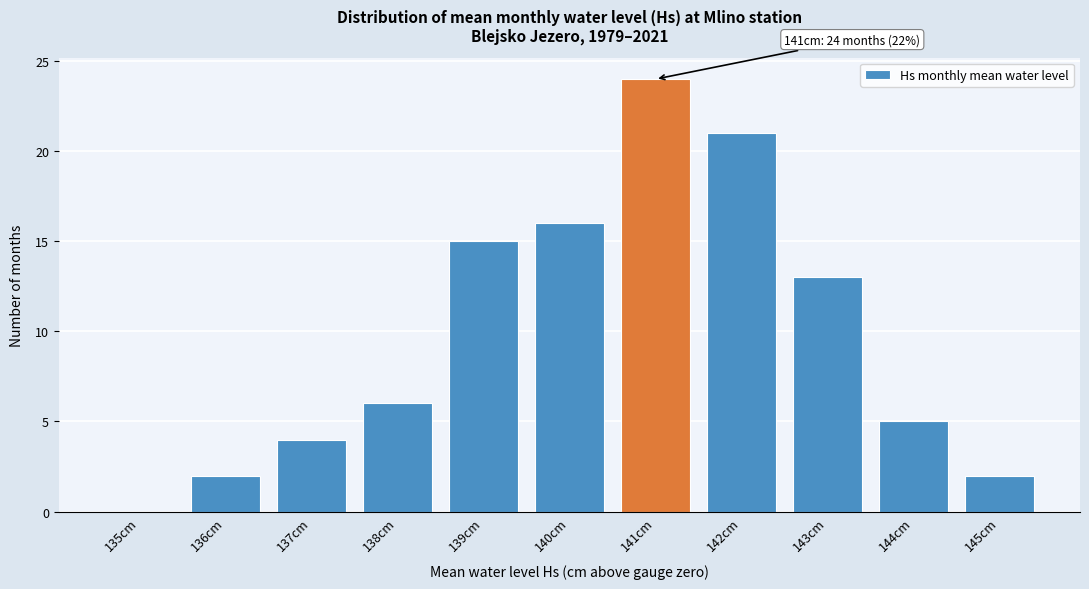

Reading left to right, transcribe all the data shown in this chart.

135cm=0	136cm=2	137cm=4	138cm=6	139cm=15	140cm=16	141cm=24	142cm=21	143cm=13	144cm=5	145cm=2